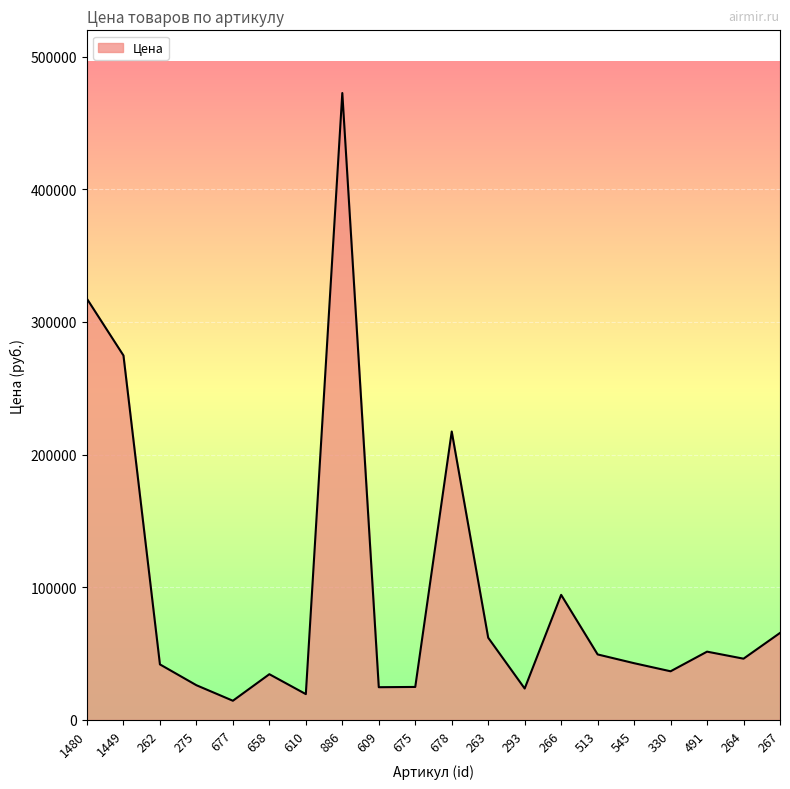

Approximately how many times larger is the value at 678 compared to 491?

4.2